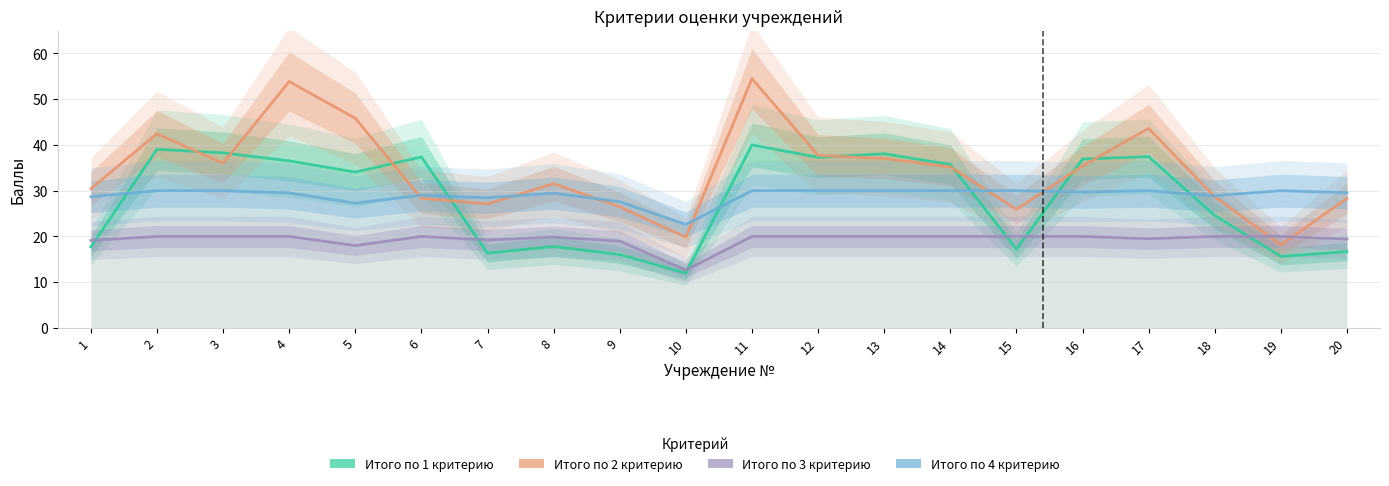

What is the value of the Итого по 2 критерию point at the 4th from the left?

53.9